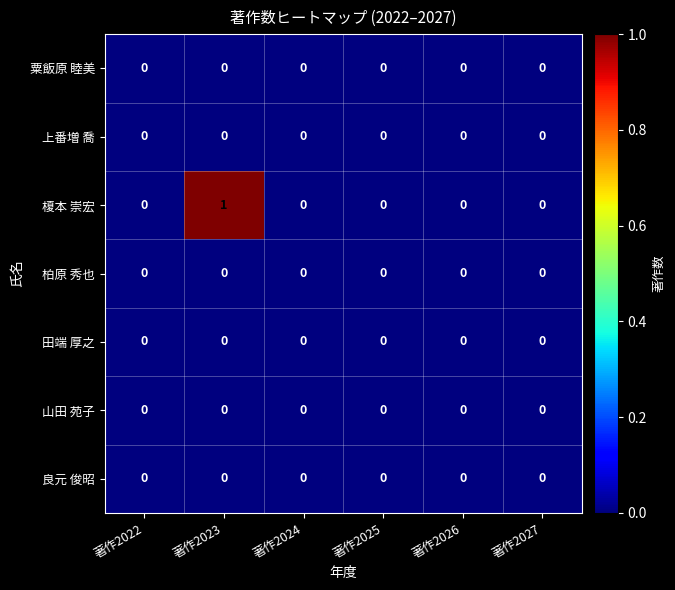

Which series has the largest total across all categories?

榎本 崇宏